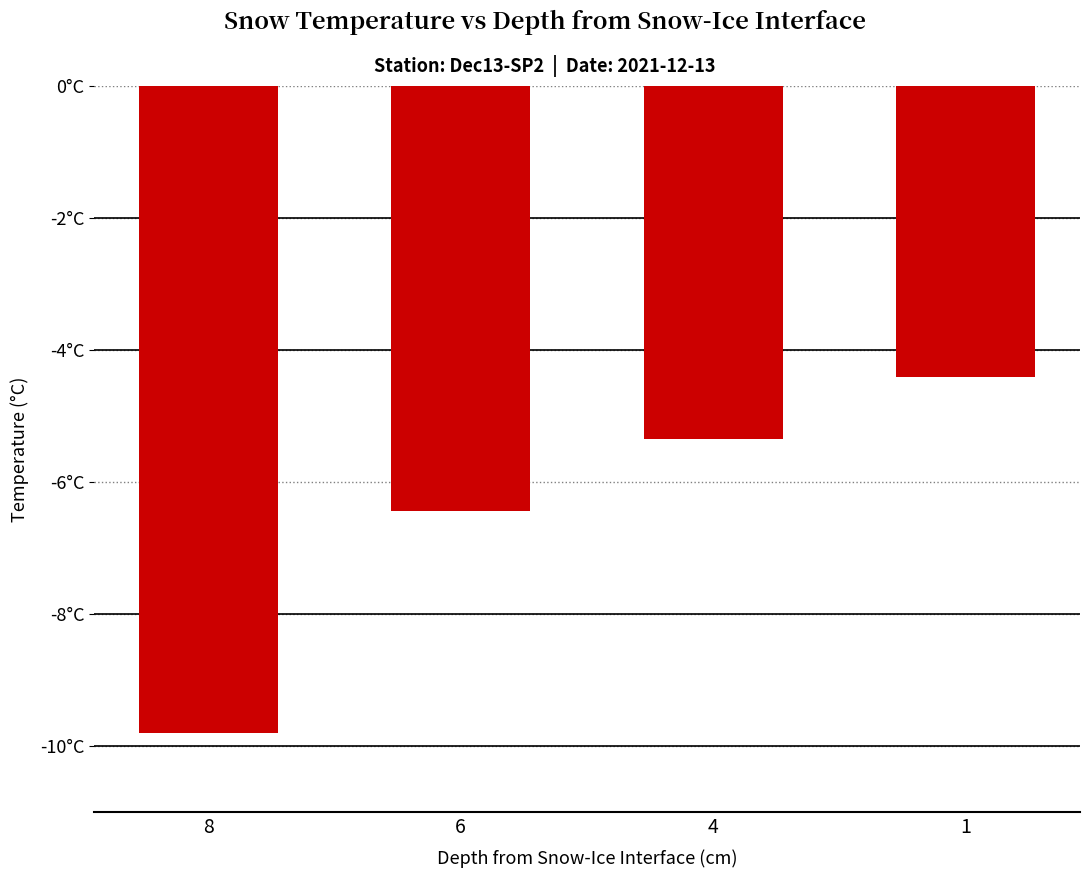

Does the chart contain any negative values?

Yes